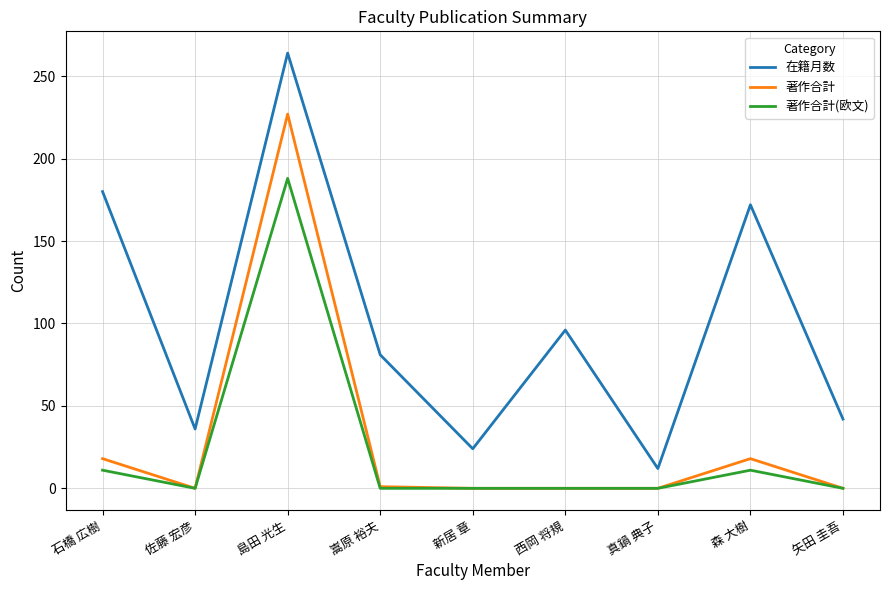

What is the average value of the 著作合計 series?

29